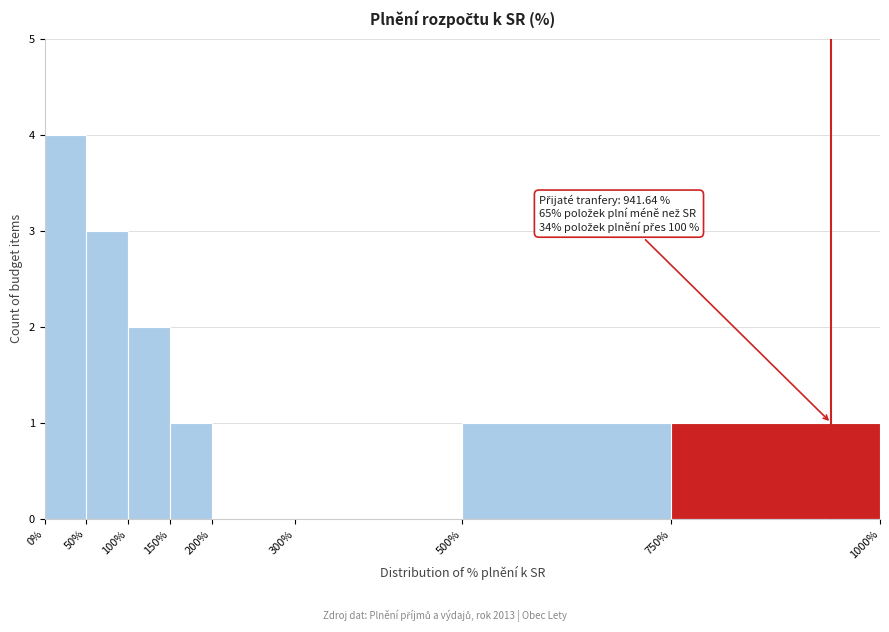

Which range on the x-axis has the tallest bar?

0% to 50%